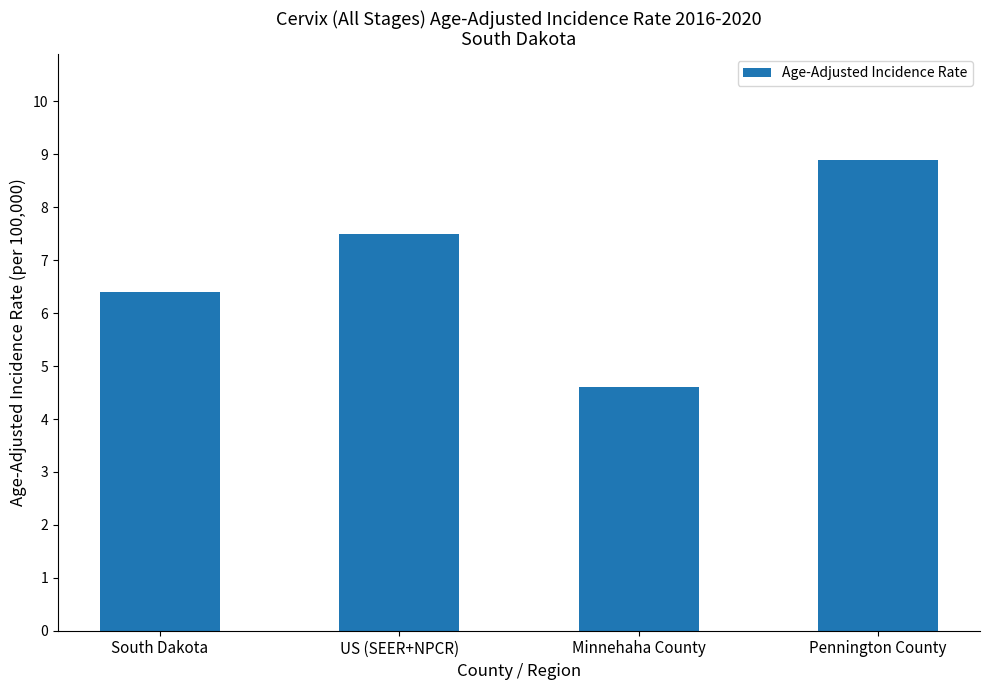

What position from the left is South Dakota?

1